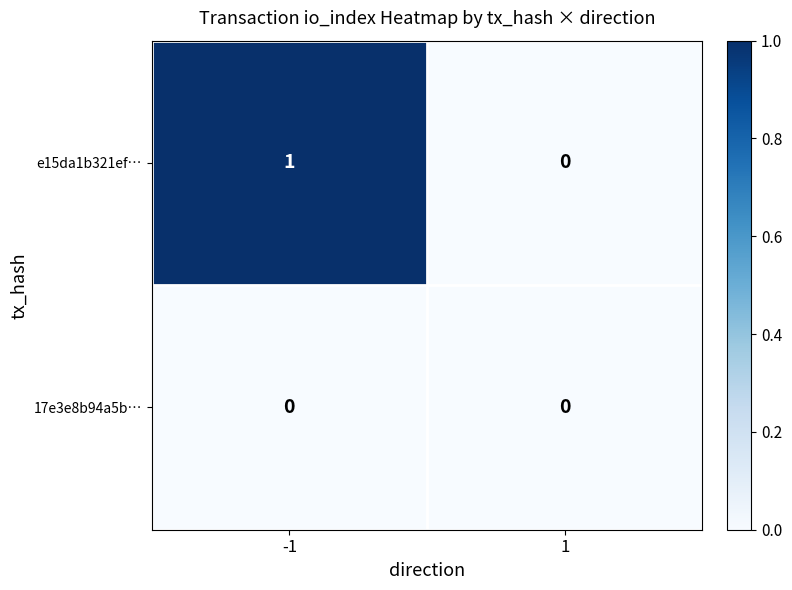

Rank the series by their maximum value, from highest to lowest.

e15da1b321ef…, 17e3e8b94a5b…